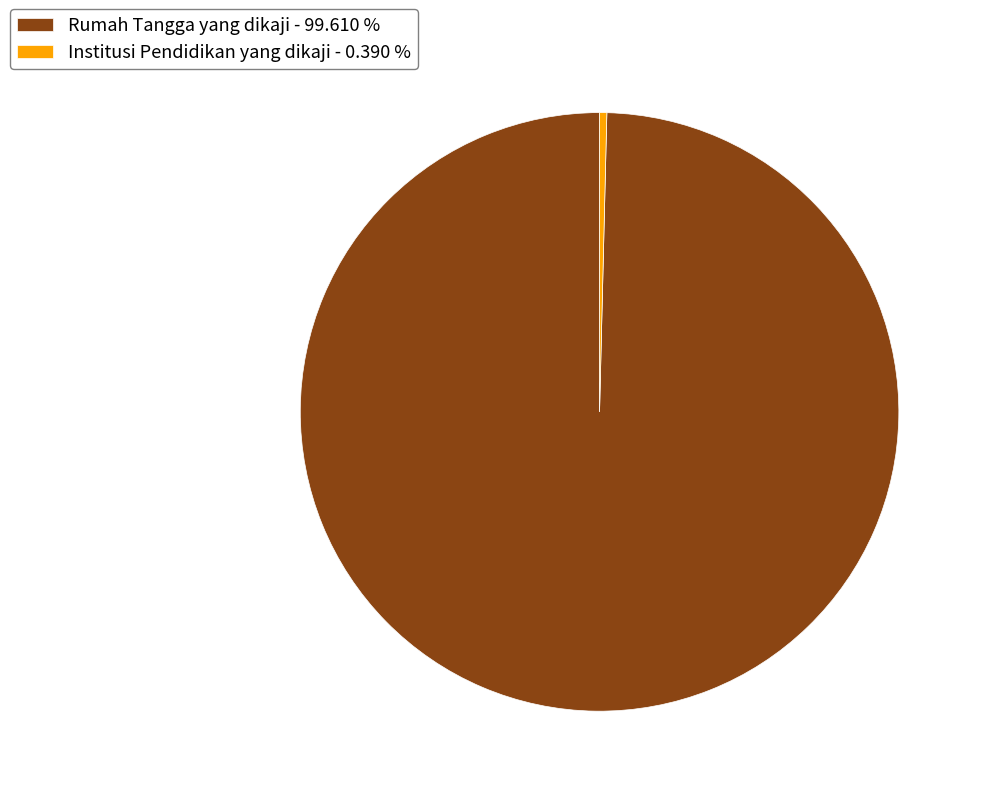

Which slice is the largest?

Rumah Tangga yang dikaji